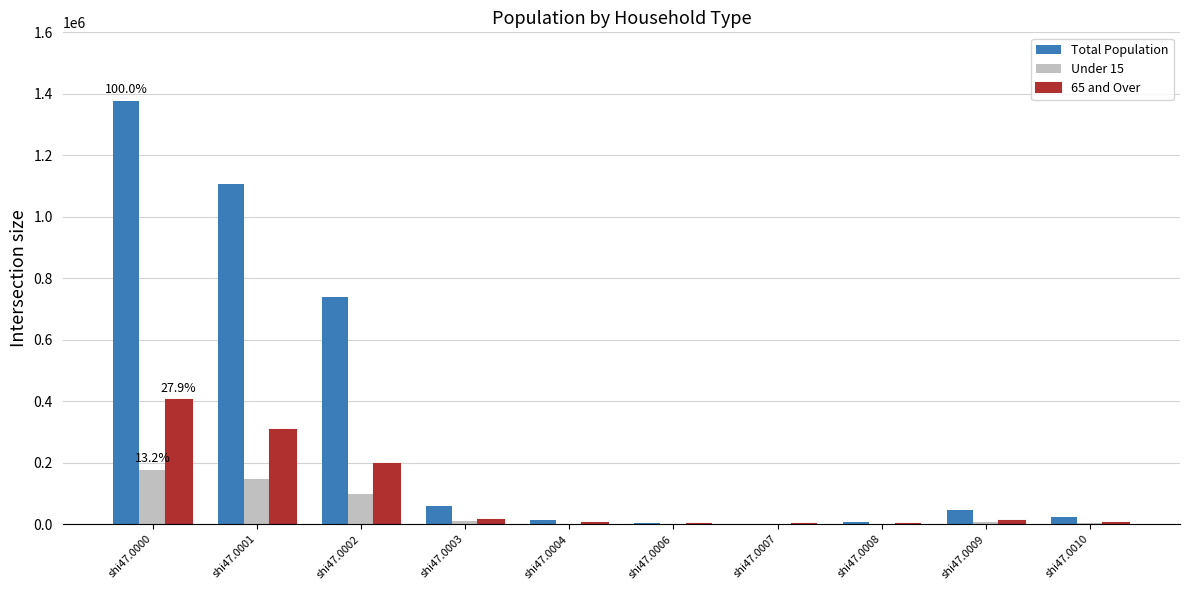

Between shi47.0002 and shi47.0008, which series saw the biggest shift?

Total Population